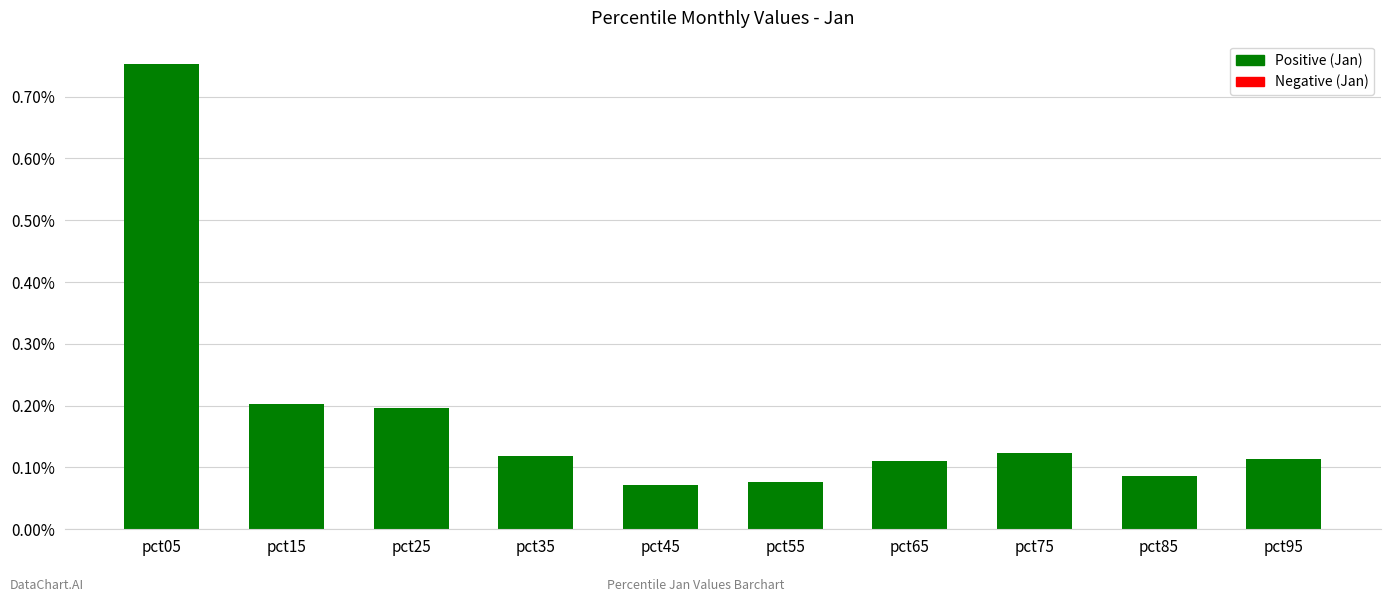

What is the sum of all values?

1.9